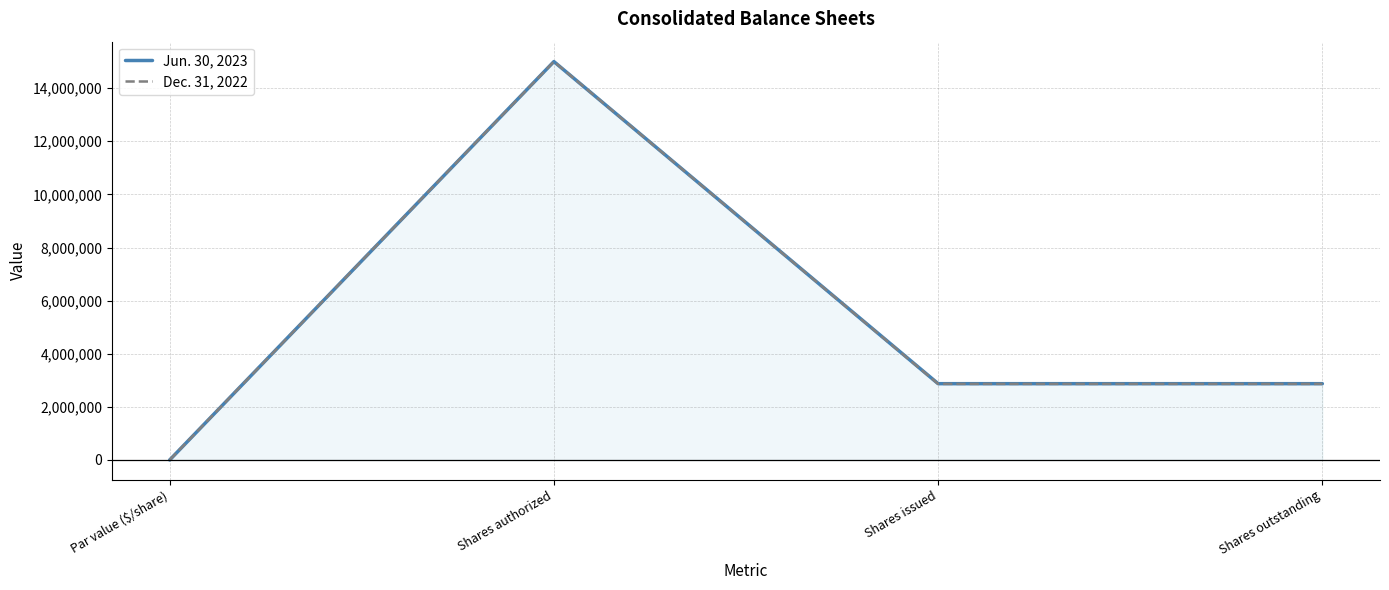

Reading right to left, what are all the values shown in this chart?

Jun. 30, 2023: Shares outstanding=2872834	Shares issued=2872834	Shares authorized=15000000	Par value ($/share)=1
Dec. 31, 2022: Shares outstanding=2865046	Shares issued=2865046	Shares authorized=15000000	Par value ($/share)=1